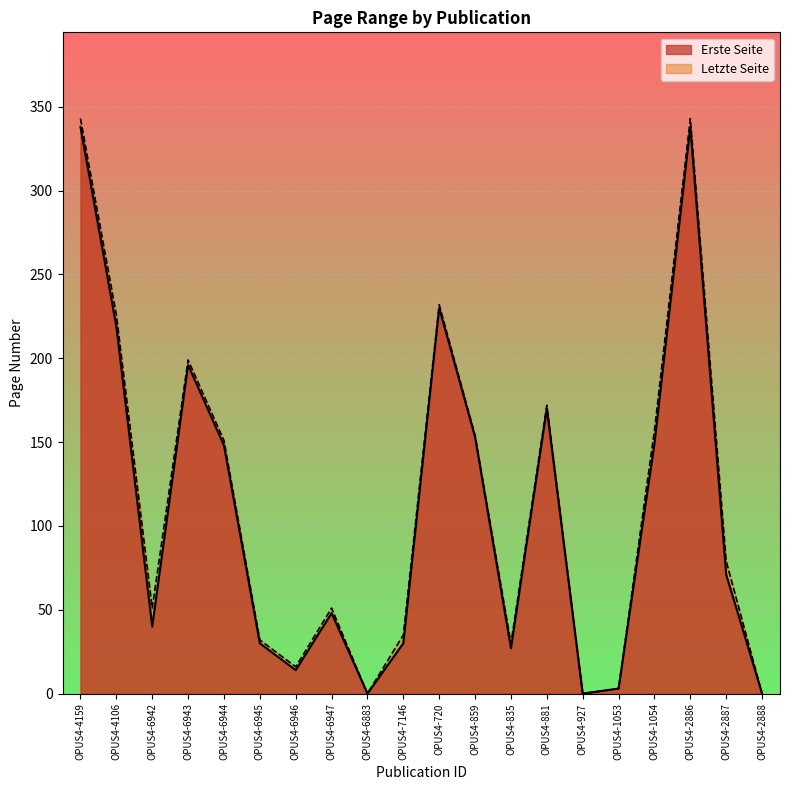

What is the sum of all Erste Seite values?

2204